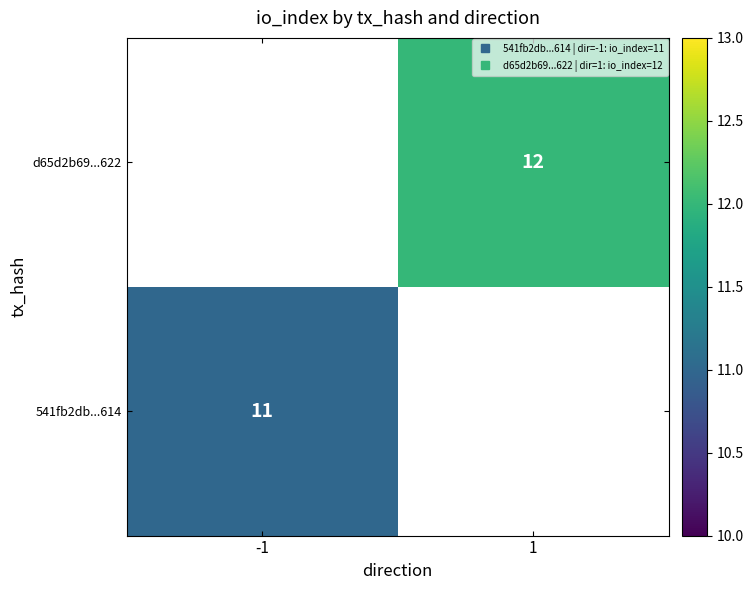

The d65d2b69...622 series shows 4.6 at 1. True or false?

False